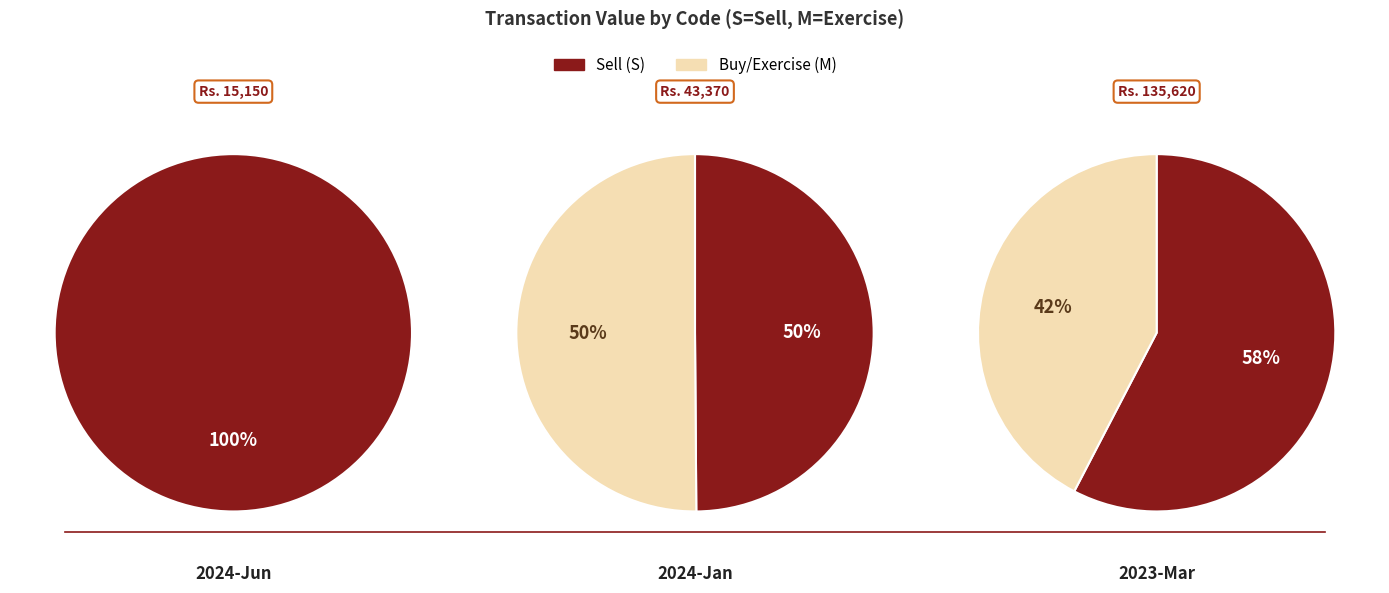

The 2024-01 slice represents 80% of the pie. True or false?

False